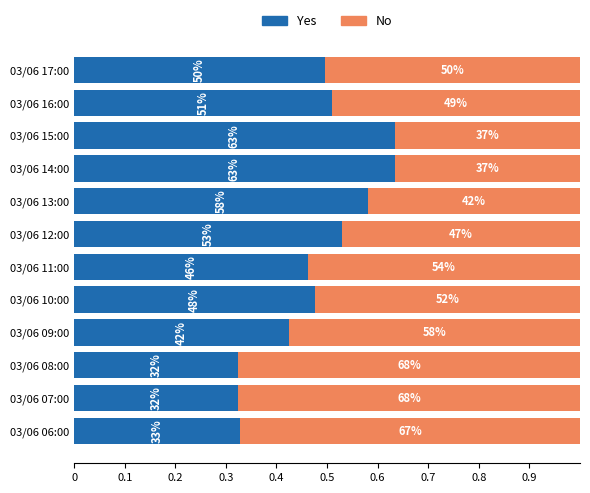

At how many categories does at least one series exceed 0?

12